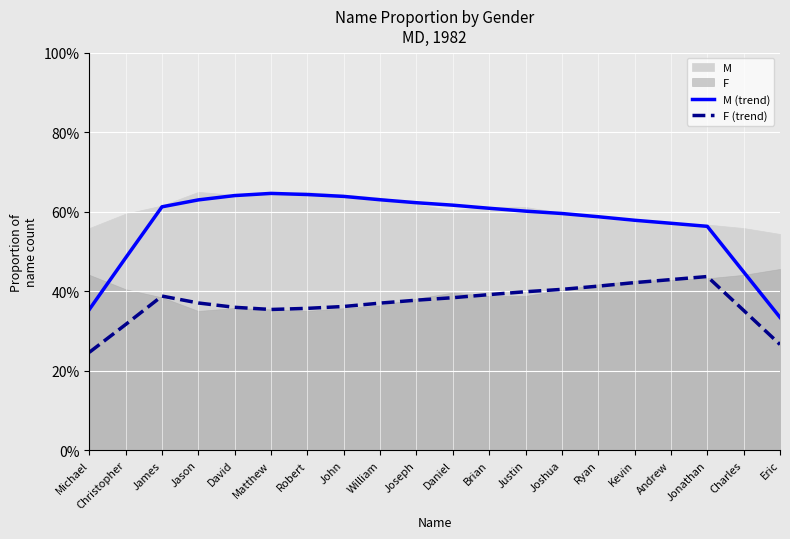

True or false: F (trend) has more than 2 points higher than both neighbors.

False